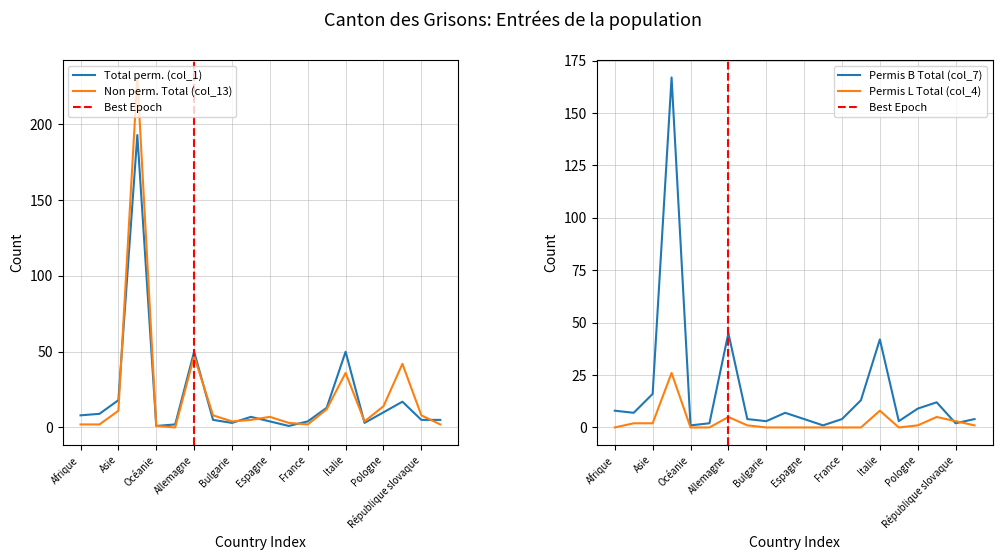

Is this an area chart (filled region under the line)?

No